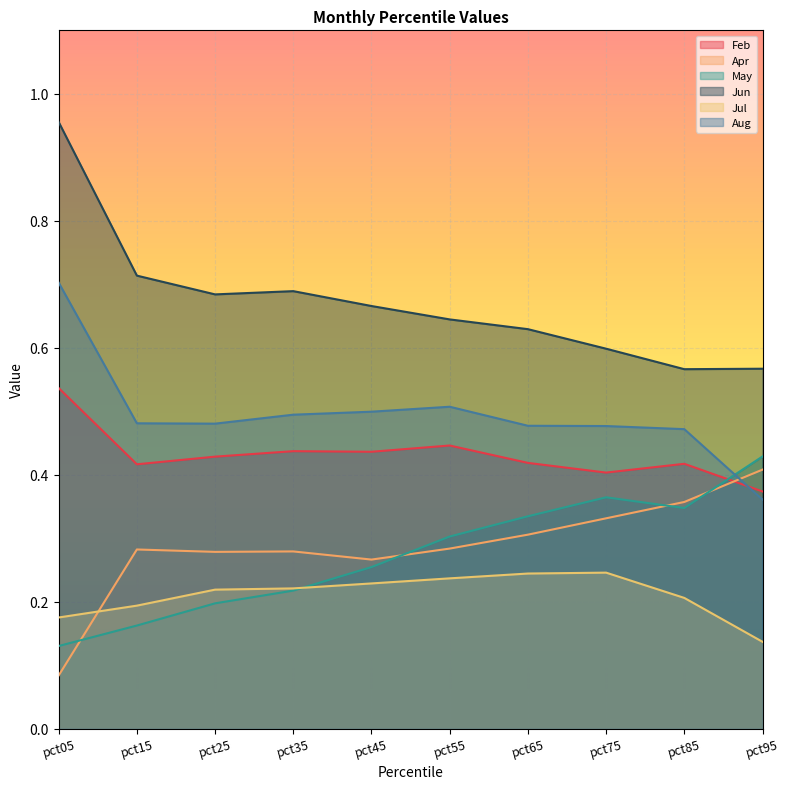

True or false: Feb and Apr intersect in this chart.

True